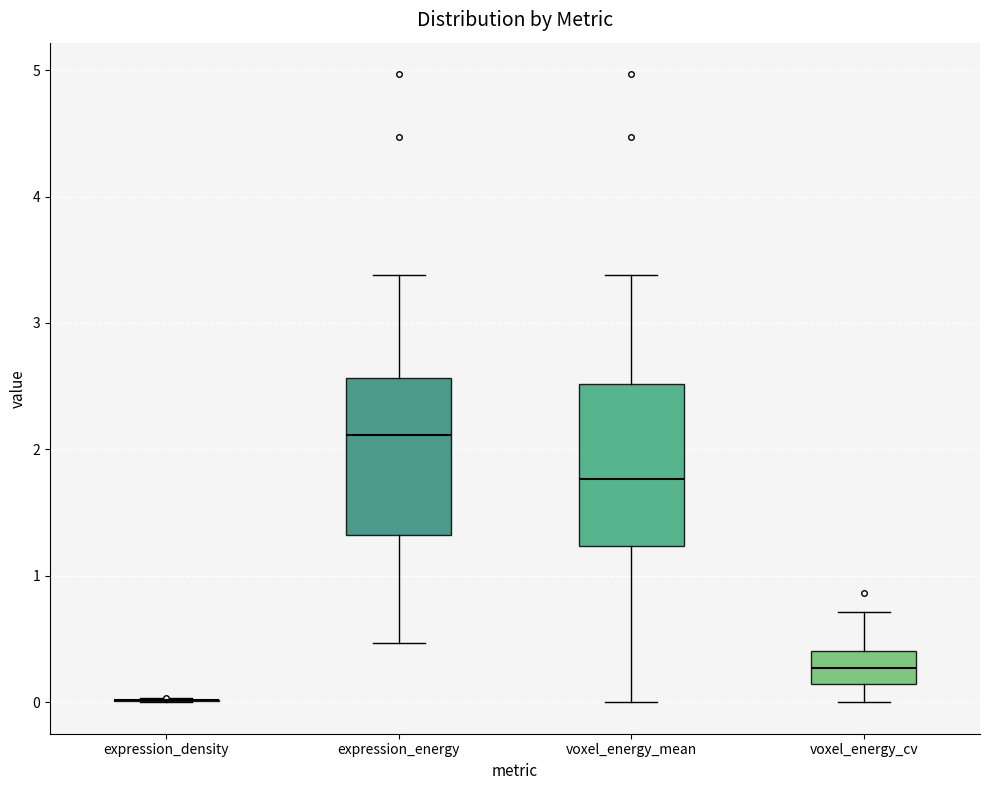

Reading left to right, transcribe this box plot: for each box, give where its median line is, the range the box spans, and where its two whiskers end, as read against the y-axis. The values are not printed on the chart, so give them approximately, as read against the axis.

expression_density: box collapsed to a line at 0.0, whiskers 0.0 to 0.0
expression_energy: median 2.1, box 1.3 to 2.6, whiskers 0.5 to 3.4
voxel_energy_mean: median 1.8, box 1.2 to 2.5, whiskers 0.0 to 3.4
voxel_energy_cv: median 0.3, box 0.1 to 0.4, whiskers 0.0 to 0.7